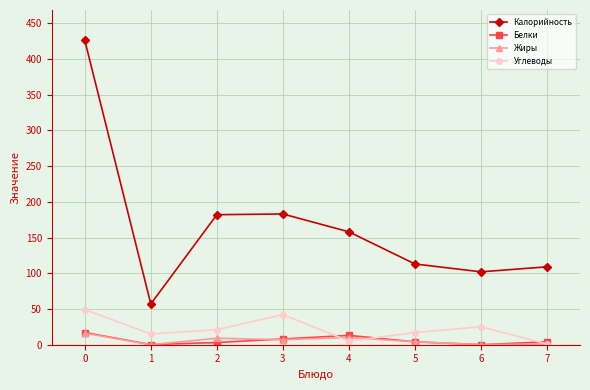

The Калорийность series shows 182.0 at 2. True or false?

True